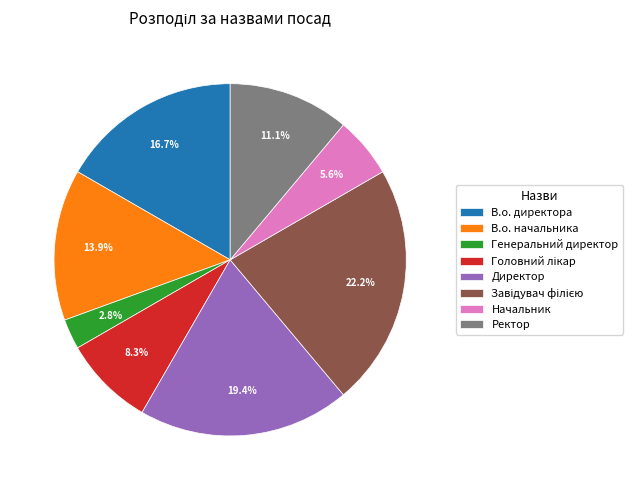

How many segments does this pie chart have?

8